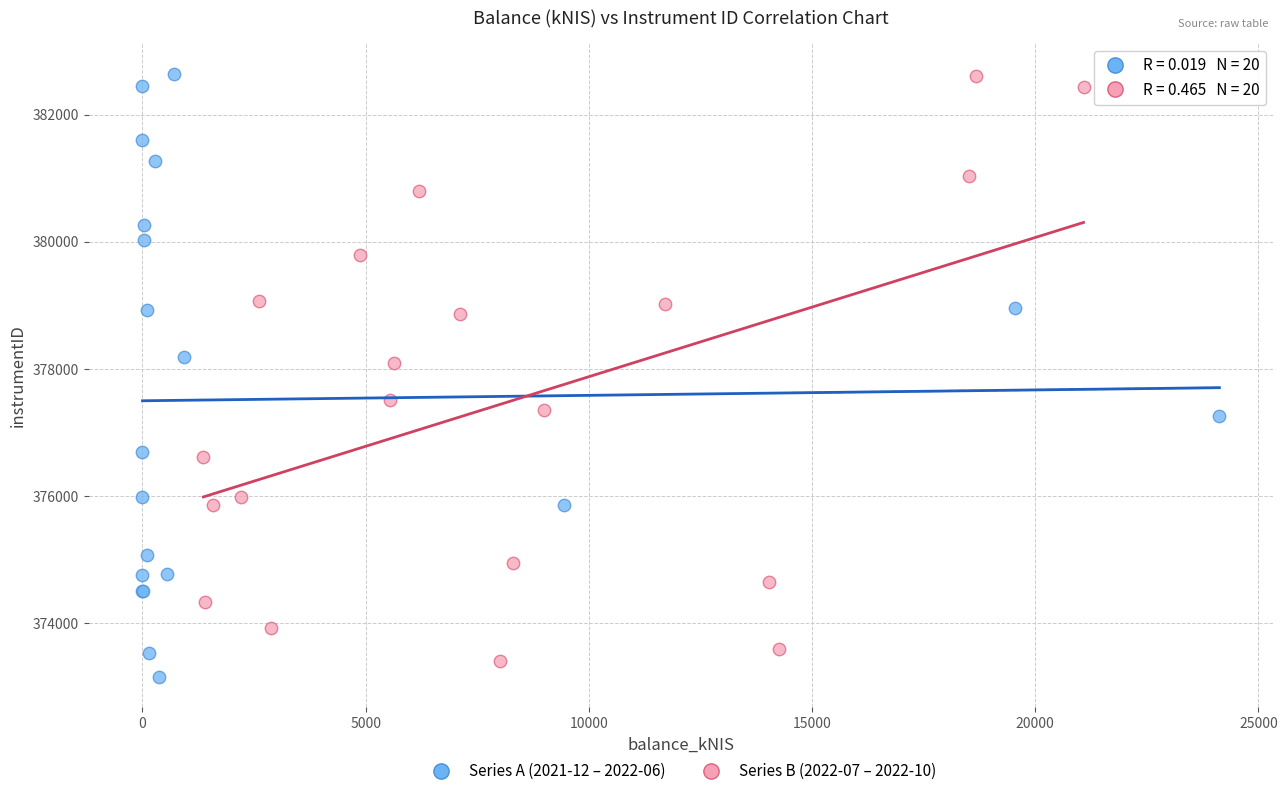

What are all the series names shown in the legend?

Series A (2021-12 – 2022-06), Series B (2022-07 – 2022-10)